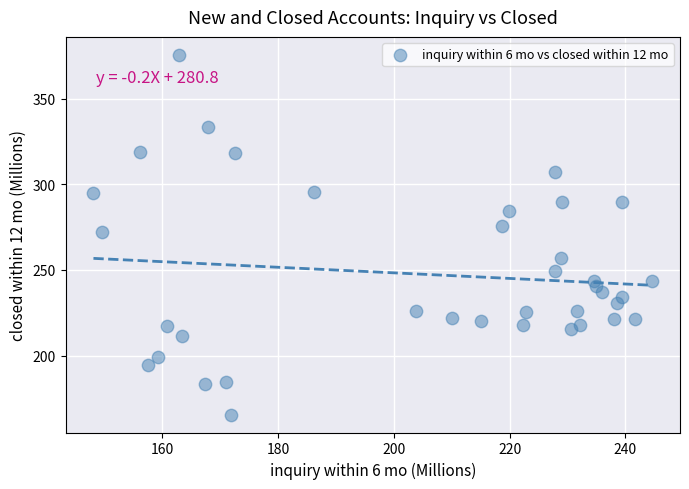

What is the range of X values (max minus min)?

96.5